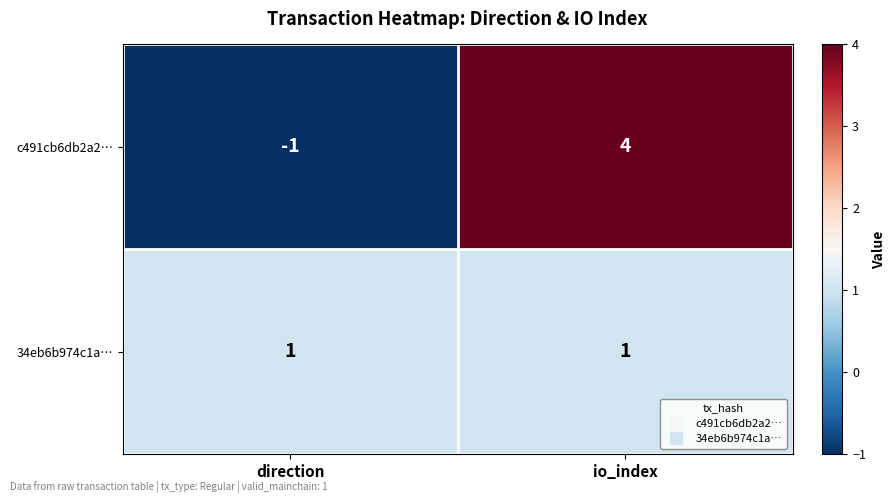

Reading right to left, transcribe all the data shown in this chart.

c491cb6db2a2…: io_index=4	direction=-1
34eb6b974c1a…: io_index=1	direction=1